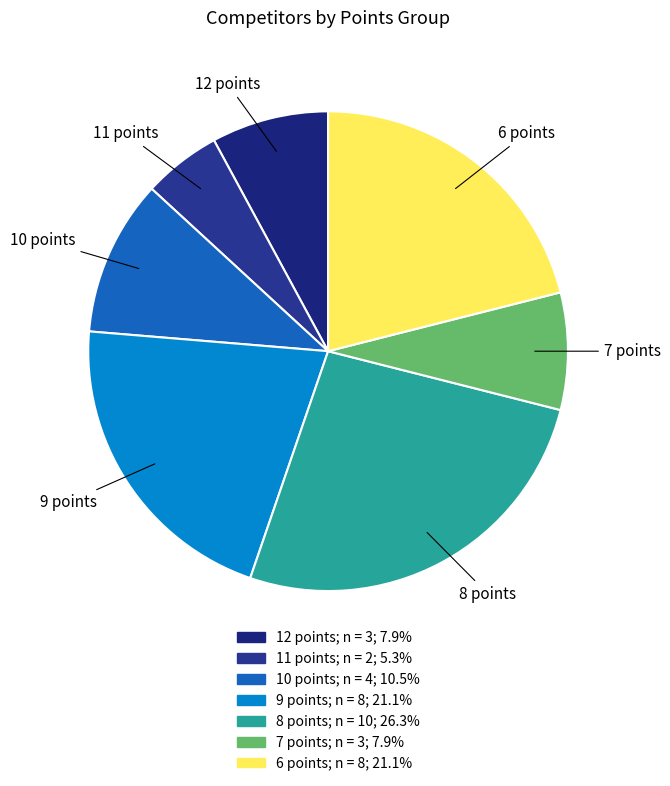

Do 10 points and 12 points together represent more than half of the pie?

No